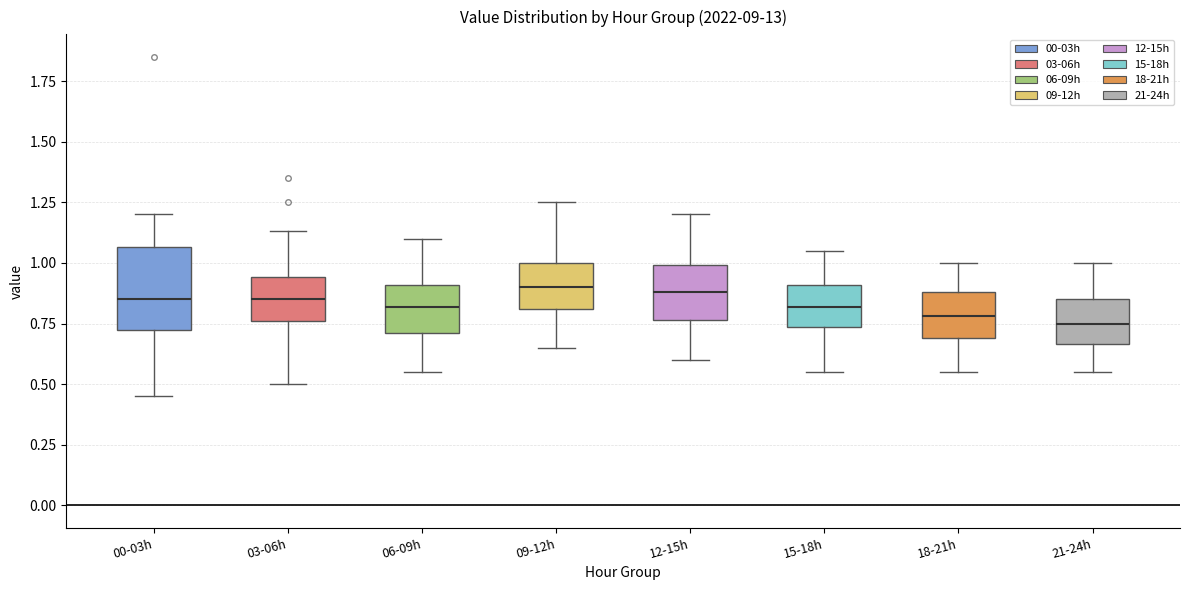

Where does the lower whisker of the box for 00-03h end on the y-axis? The values are not printed on the chart, so give them approximately, as read against the axis.

0.45